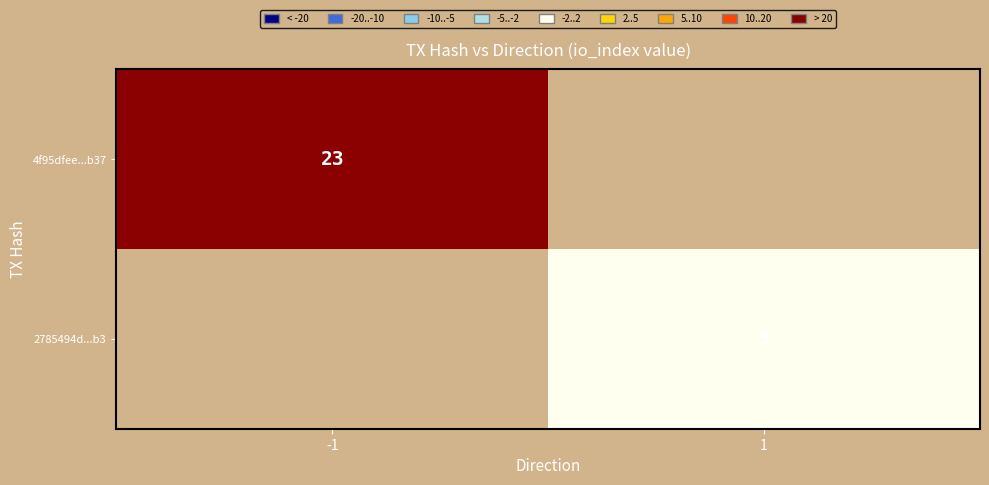

The 4f95dfee...b37 series shows 11.2 at -1. True or false?

False